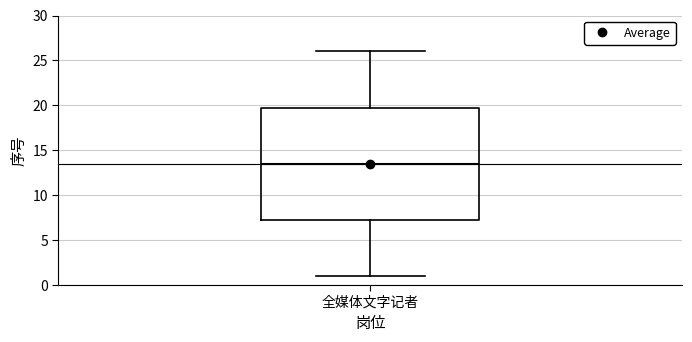

Transcribe this box plot: give where the median line is, the range the box spans, and where the two whiskers end, as read against the y-axis. The values are not printed on the chart, so give them approximately, as read against the axis.

median 13.5, box 7.5 to 20.0, whiskers 1.0 to 26.0